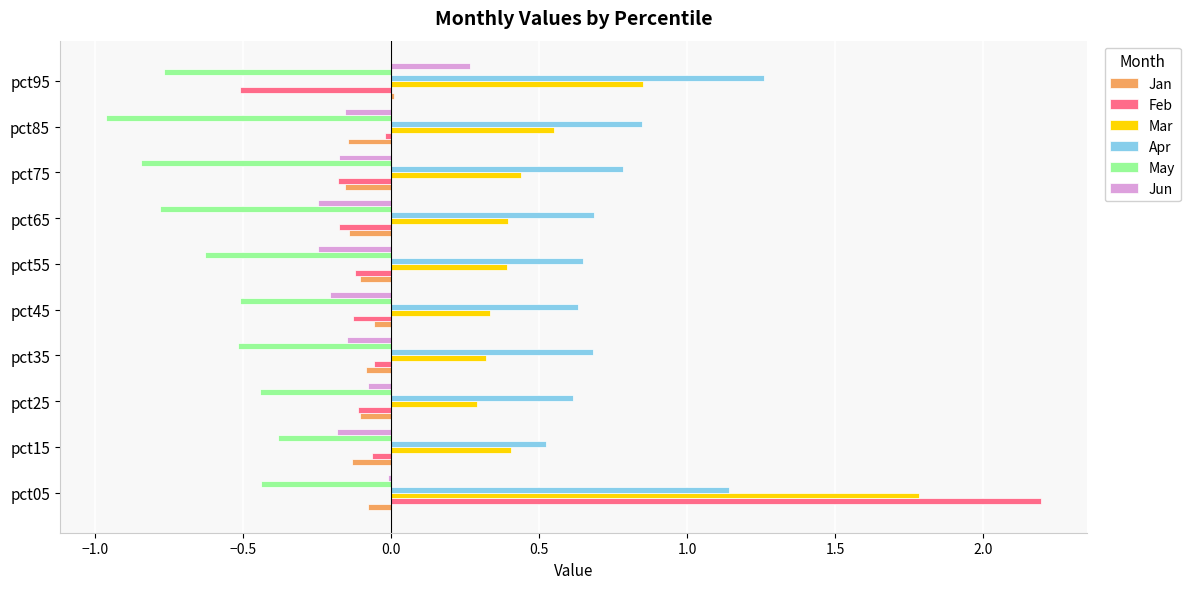

Rank the series by their maximum value, from highest to lowest.

Feb, Mar, Apr, Jun, Jan, May